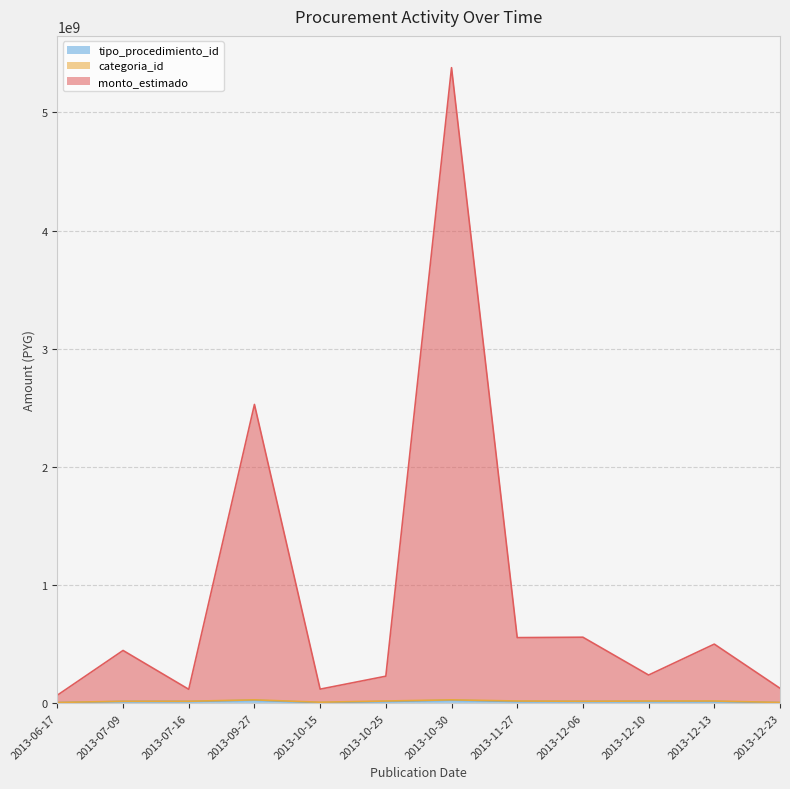

At which category is the sum across all series the highest?

2013-10-30